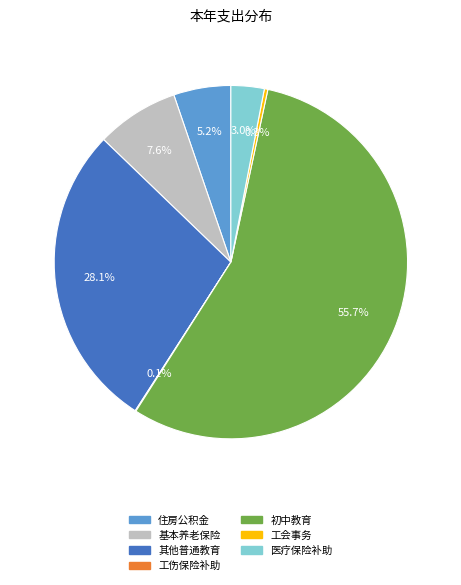

Combined, what portion of the pie is 初中教育 and 住房公积金?

60.9%